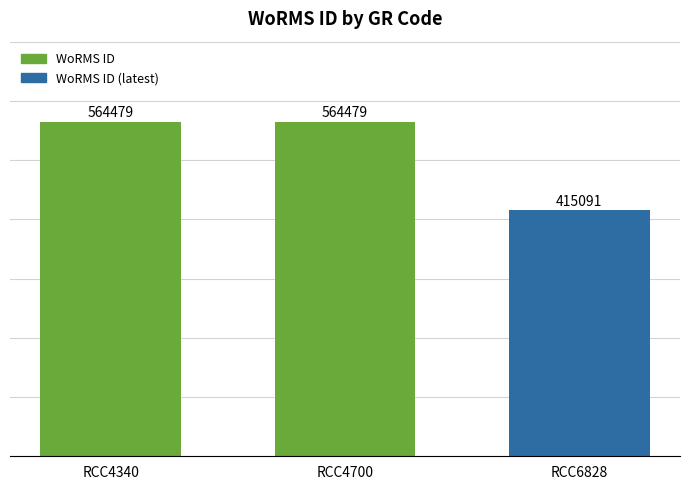

What is the value of the 2nd bar from the left?

564479